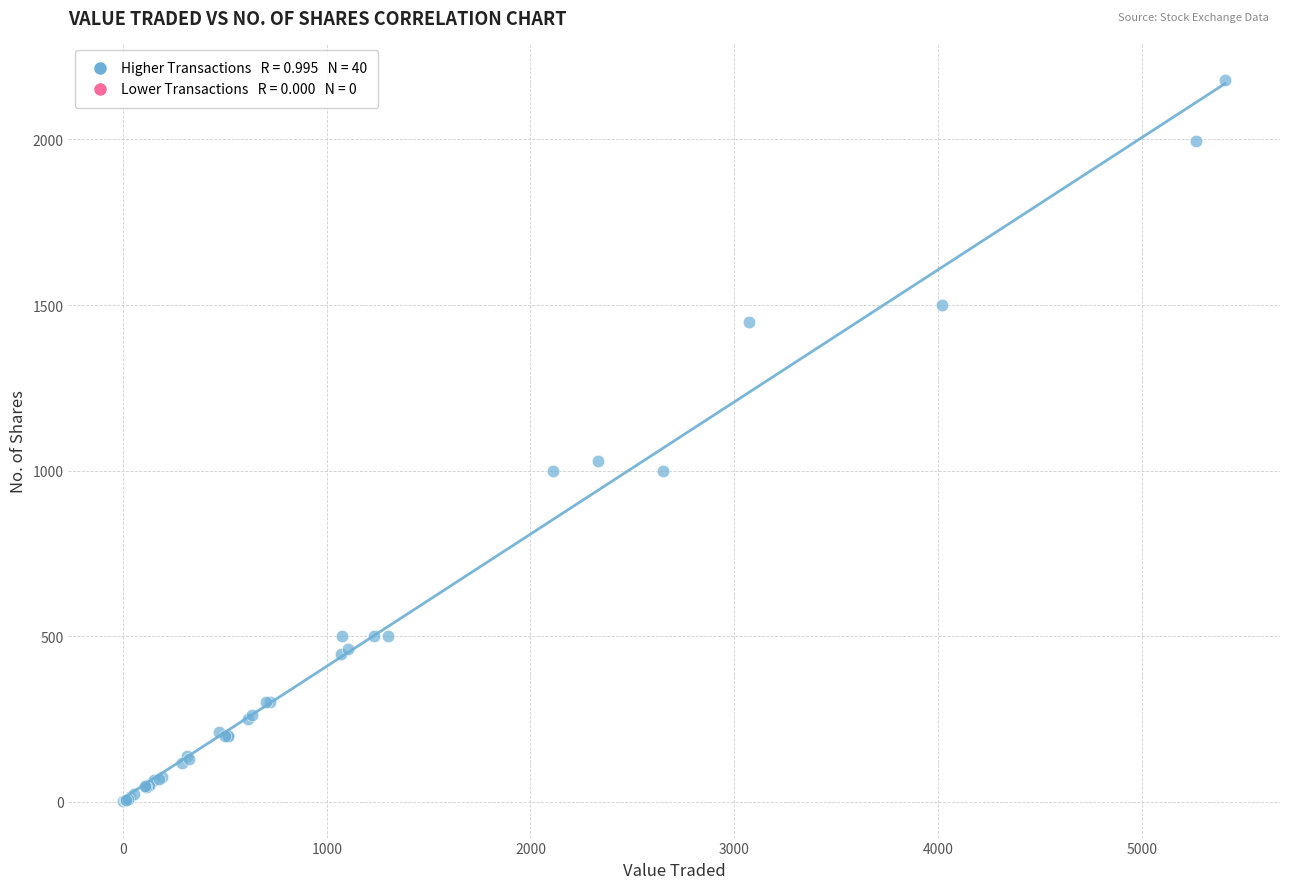

What Y value in the scatter plot is closest to 1091?

1030